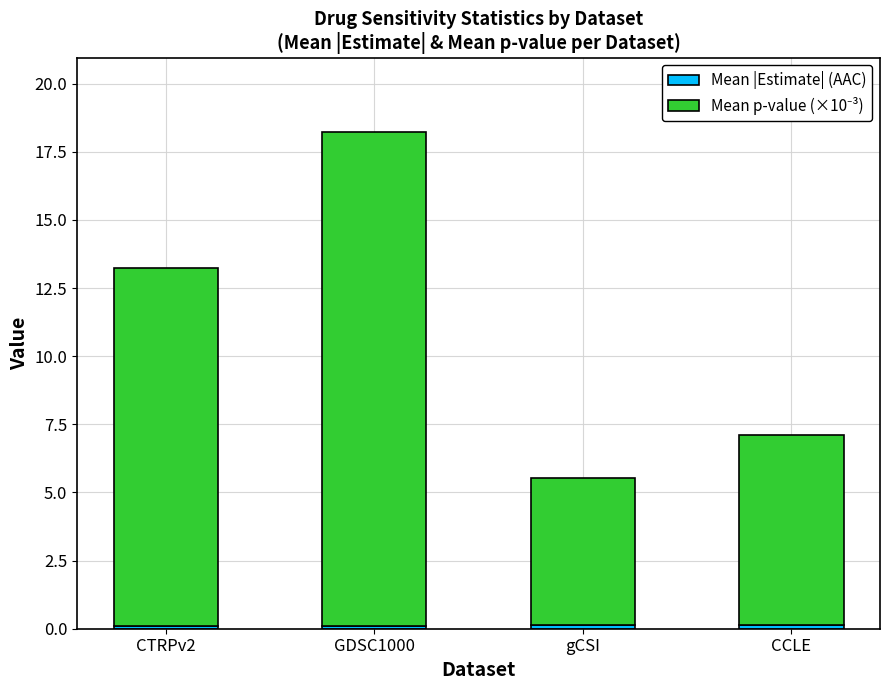

At which category is the sum across all series the highest?

GDSC1000